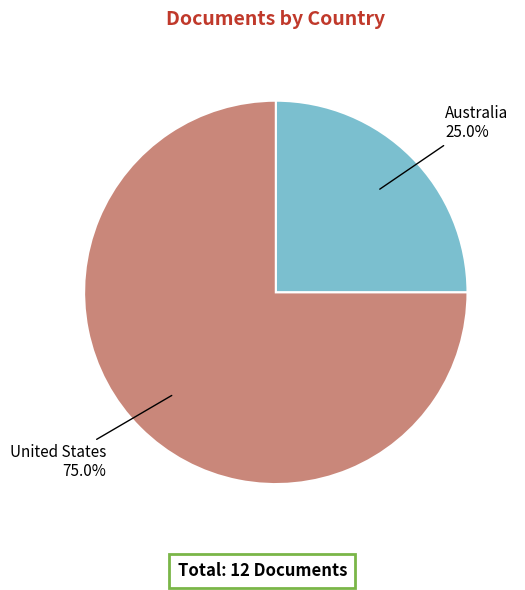

Is the sum of United States and Australia greater than half?

Yes